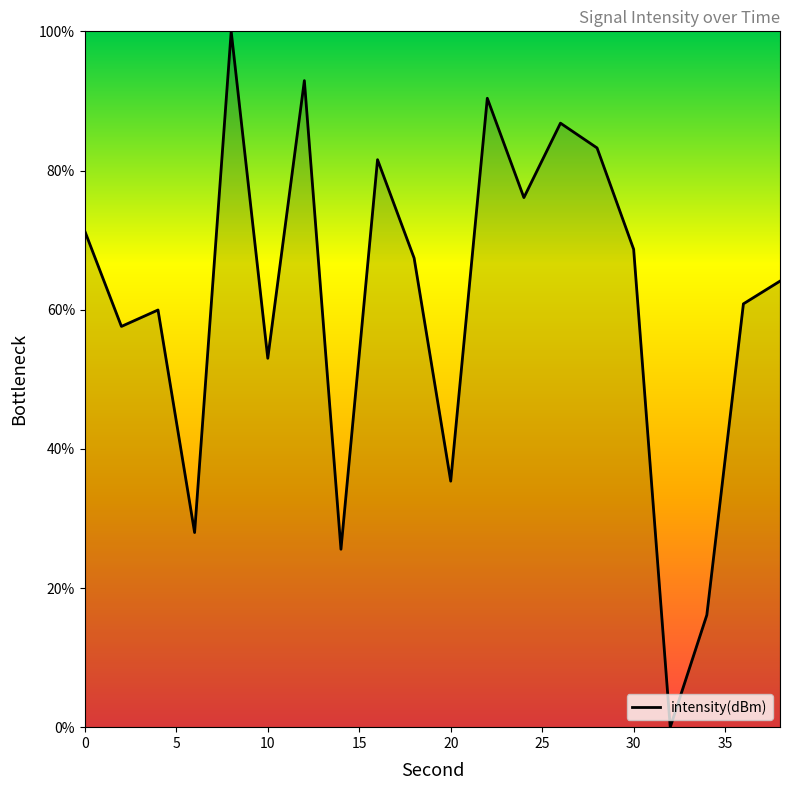

What is the greatest value displayed?

100.0